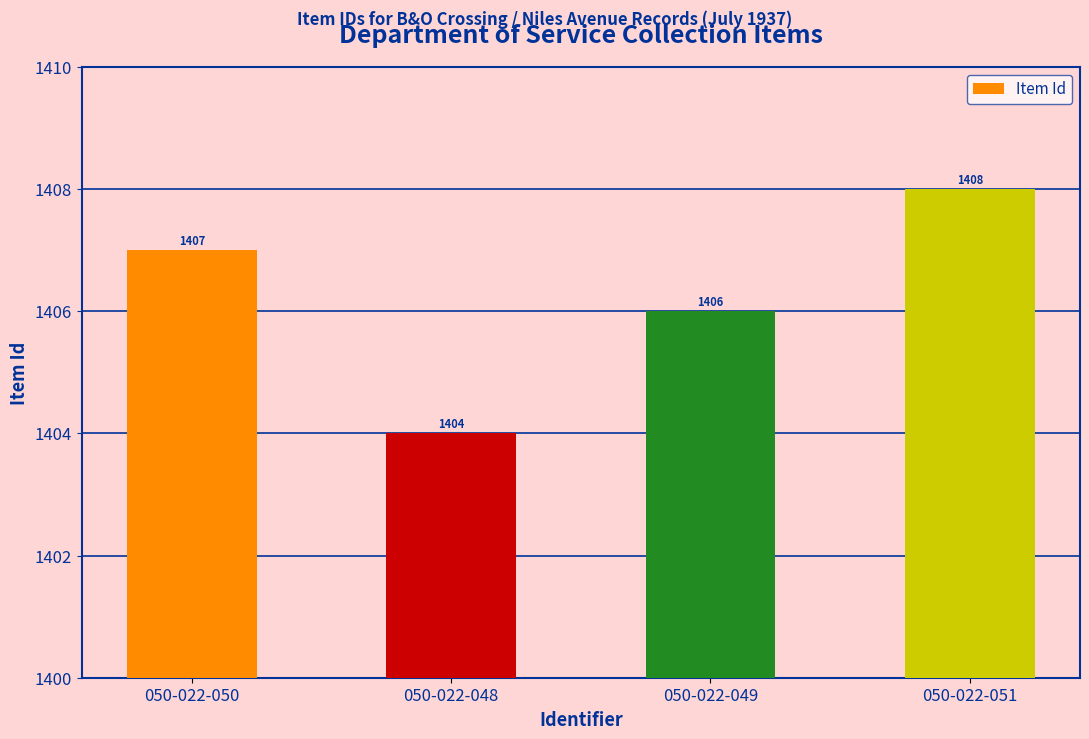

The chart shows a value of 662 at 050-022-050. True or false?

False